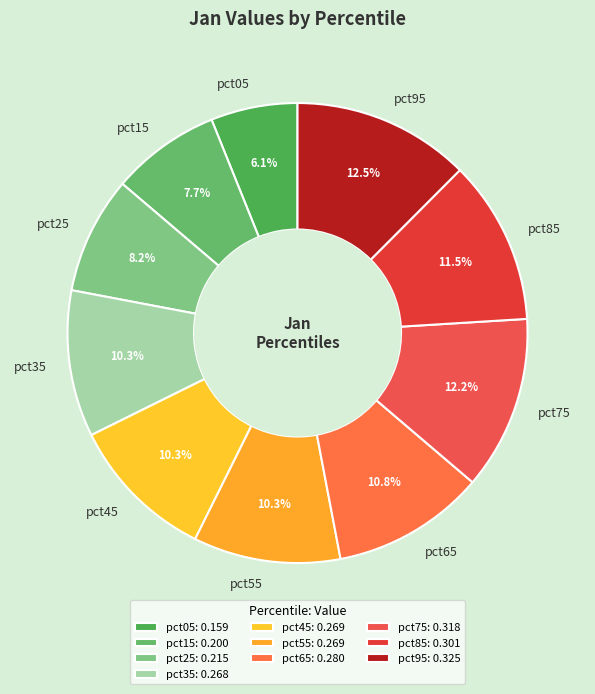

How many slices are in this pie chart?

10